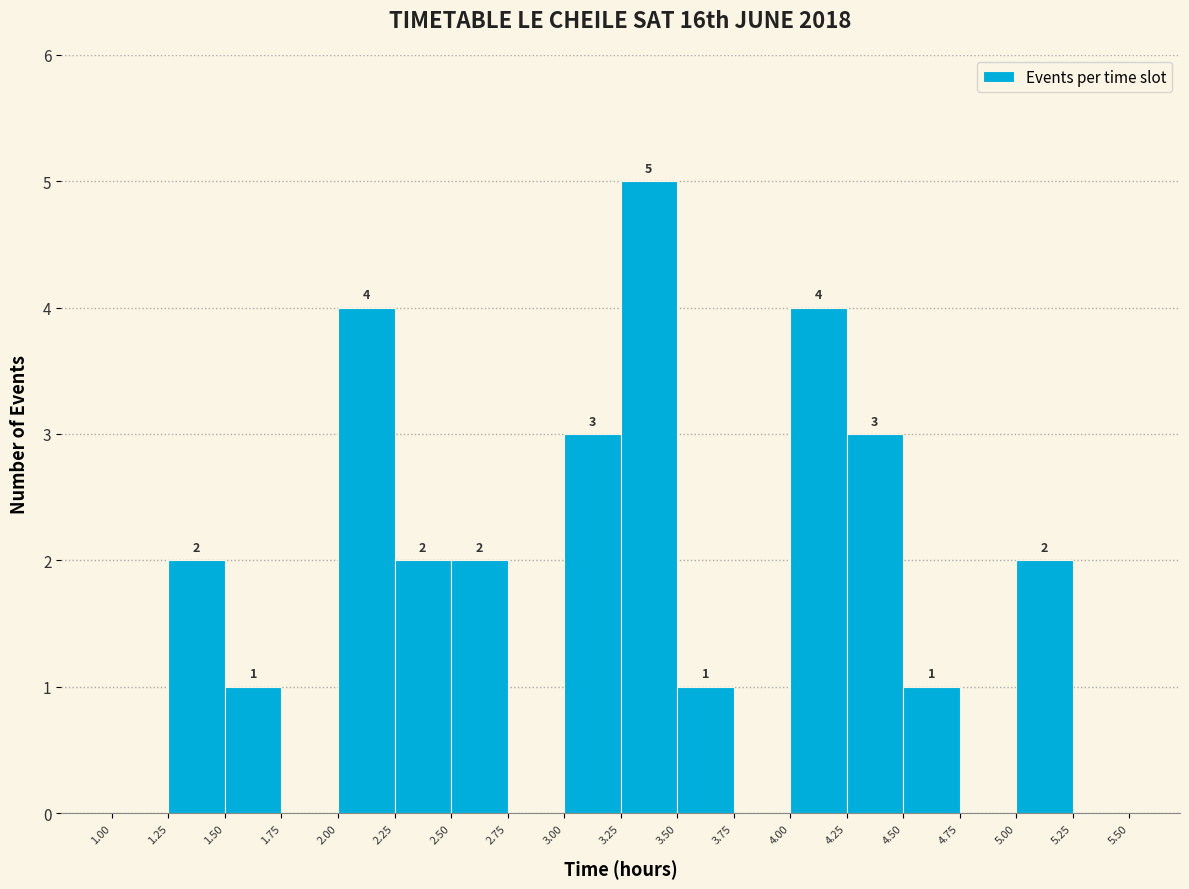

Which range on the x-axis has the tallest bar?

3.25 to 3.50